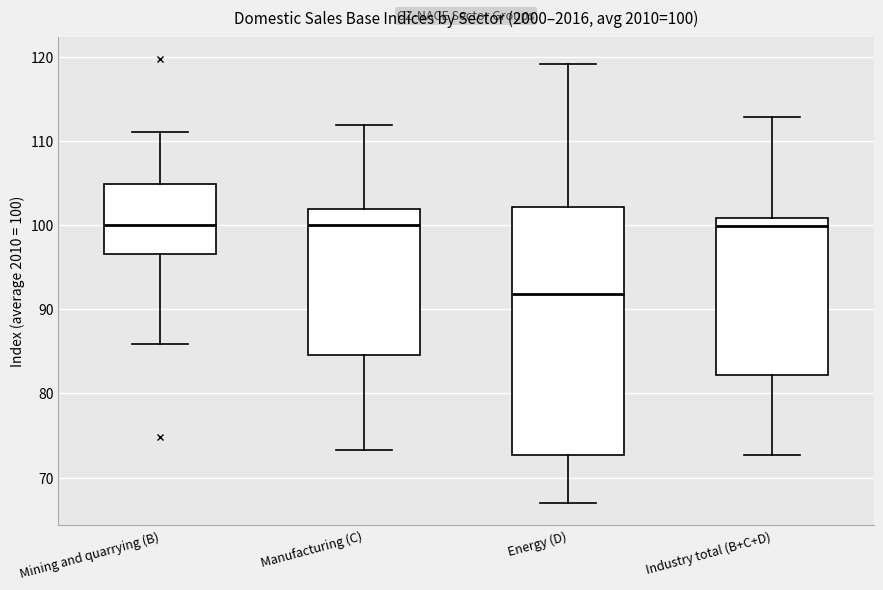

Which box's median line is the lowest?

Energy (D)